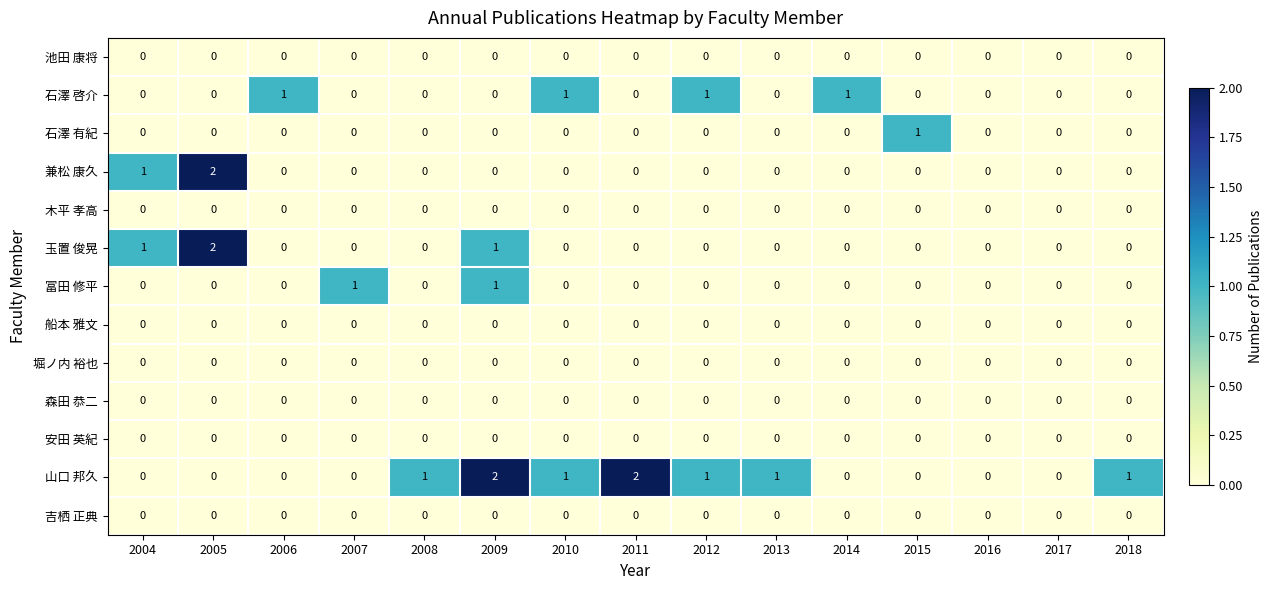

True or false: 池田 康将 has a value of 0 at 2005.

True